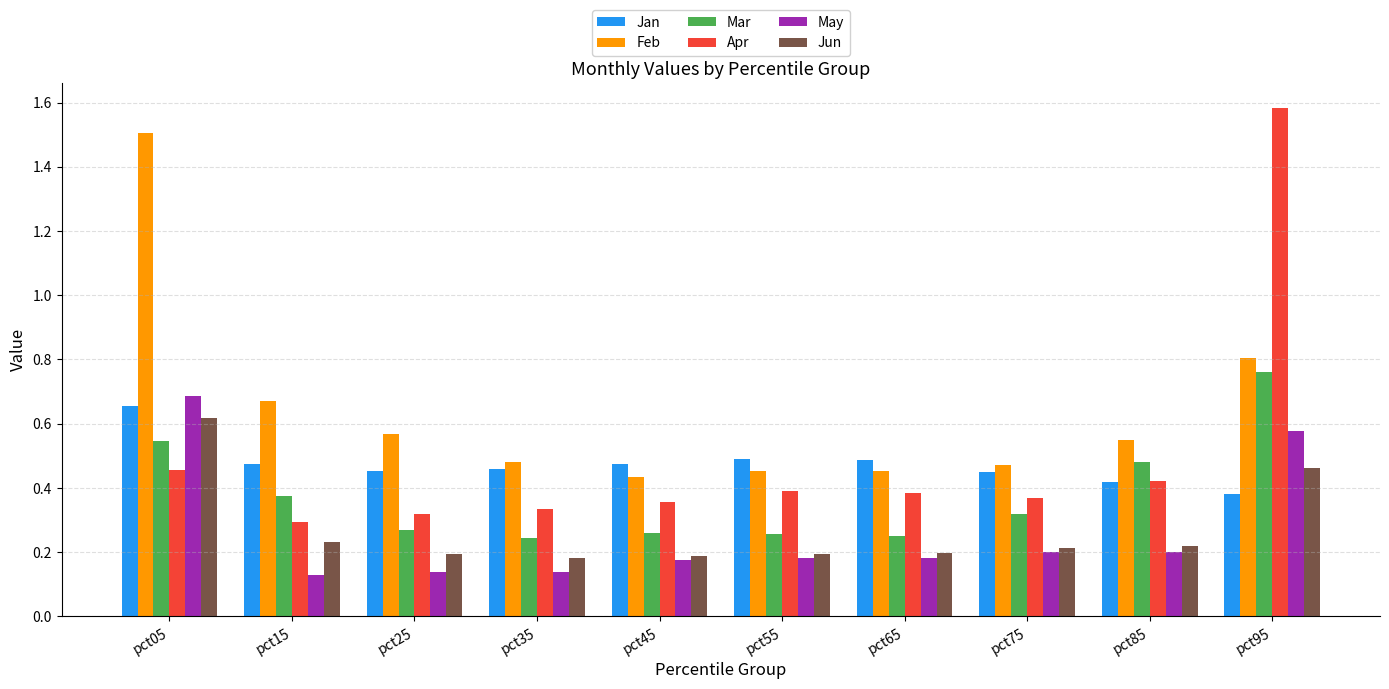

Which series has the largest total across all categories?

Feb